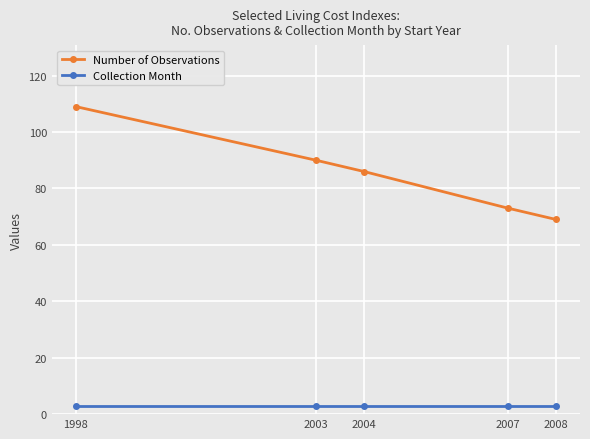

Reading left to right, list all the values displayed in this chart.

Number of Observations: 109	90	86	73	69
Collection Month: 3	3	3	3	3